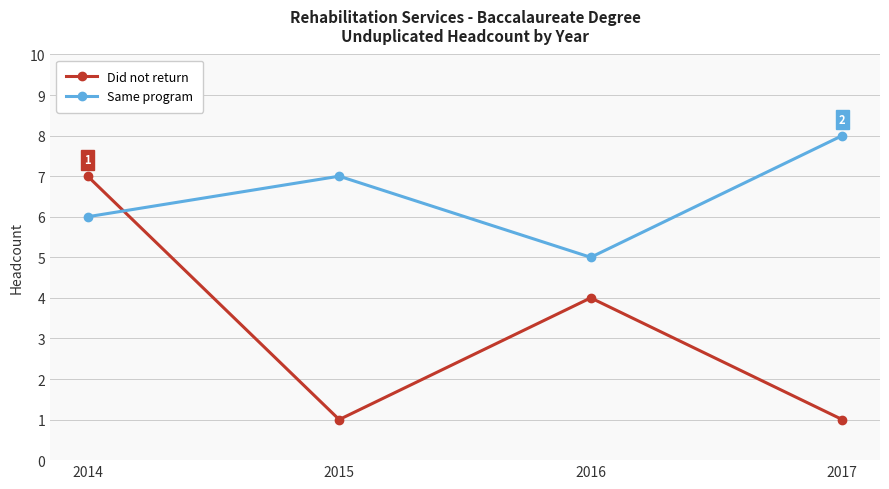

True or false: Same program has a value of 3 at 2014.

False